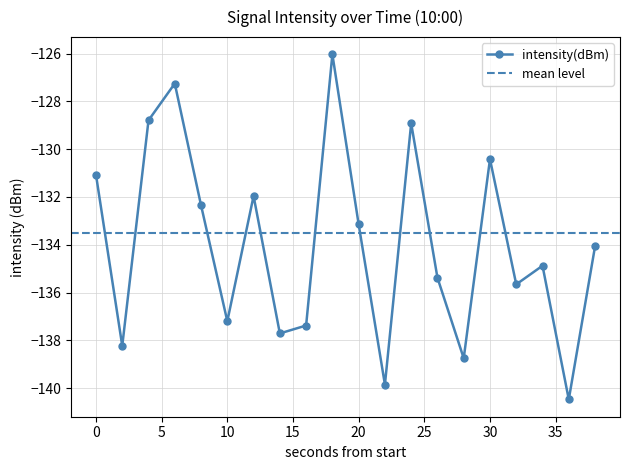

The value at 14 is -137.7. True or false?

True